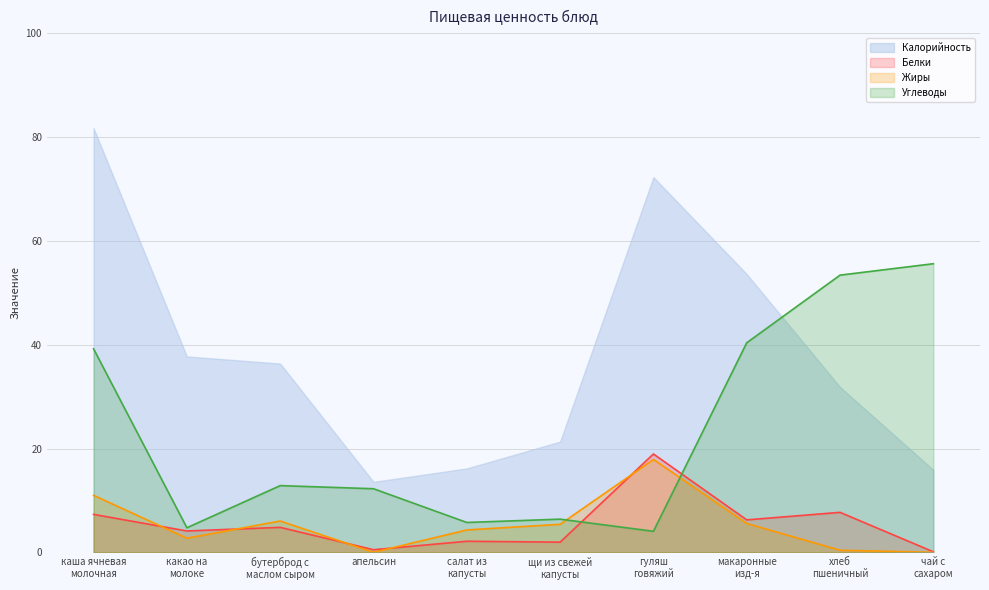

Does the chart have visible grid lines?

Yes